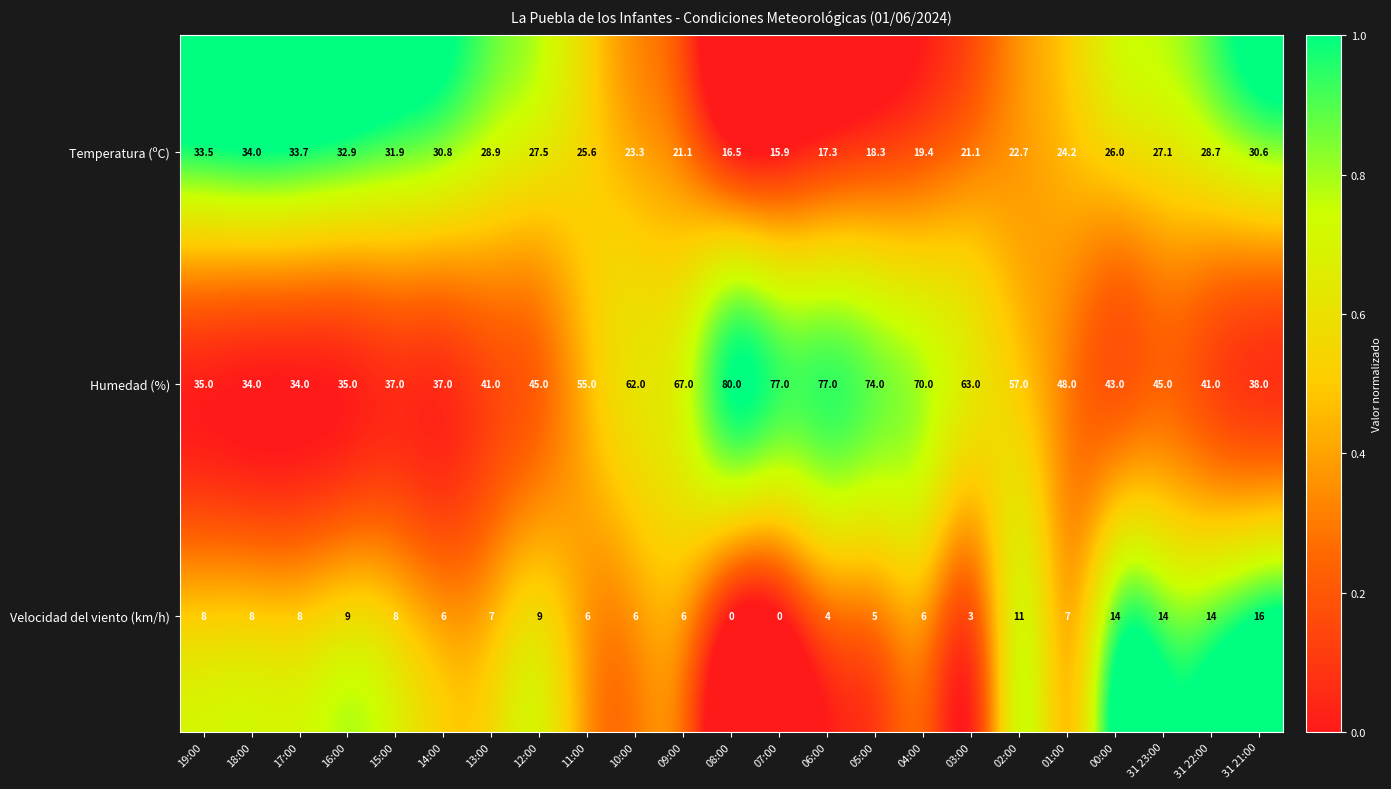

Rank the series by their average value, from lowest to highest.

Velocidad del viento (km/h), Temperatura (ºC), Humedad (%)